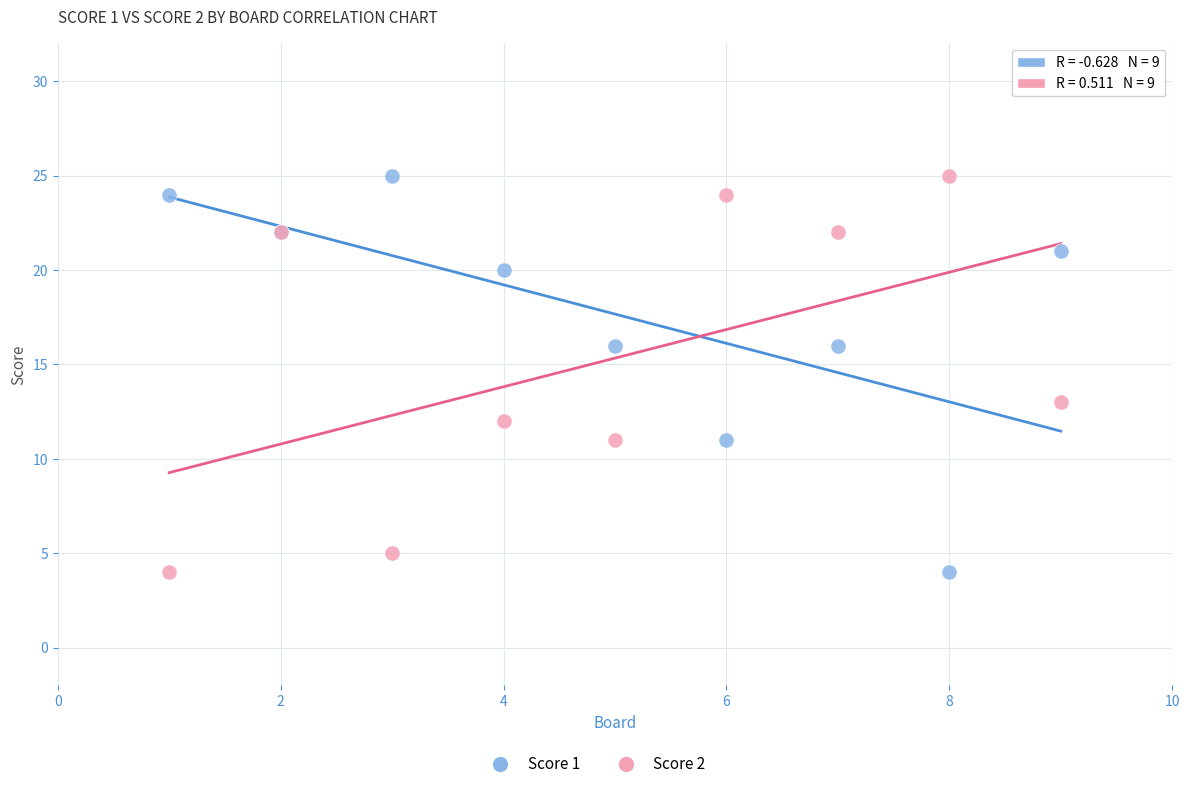

Across all series, what Y value is closest to 14?

13